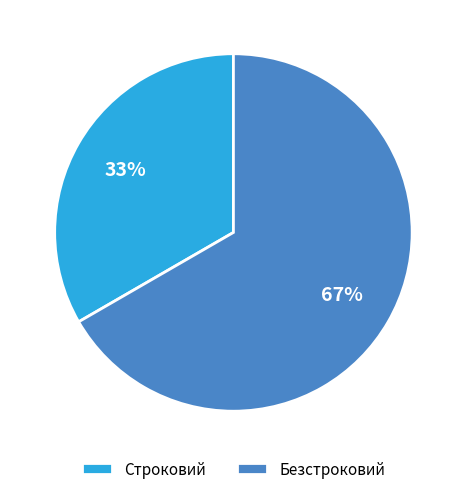

Which has a higher value, Строковий or Безстроковий?

Безстроковий